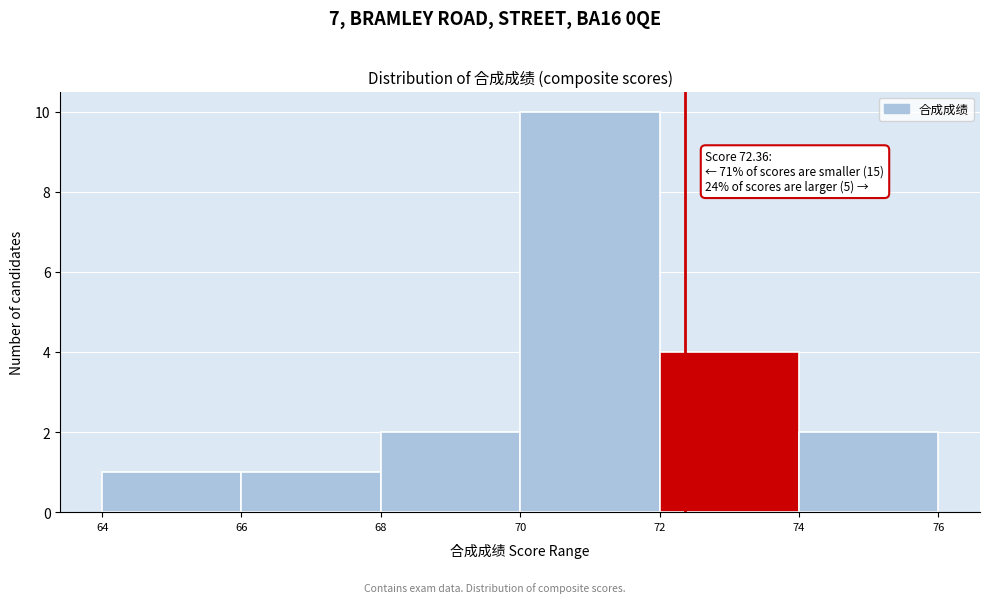

Over which range of the x-axis is the bar tallest?

70 to 72